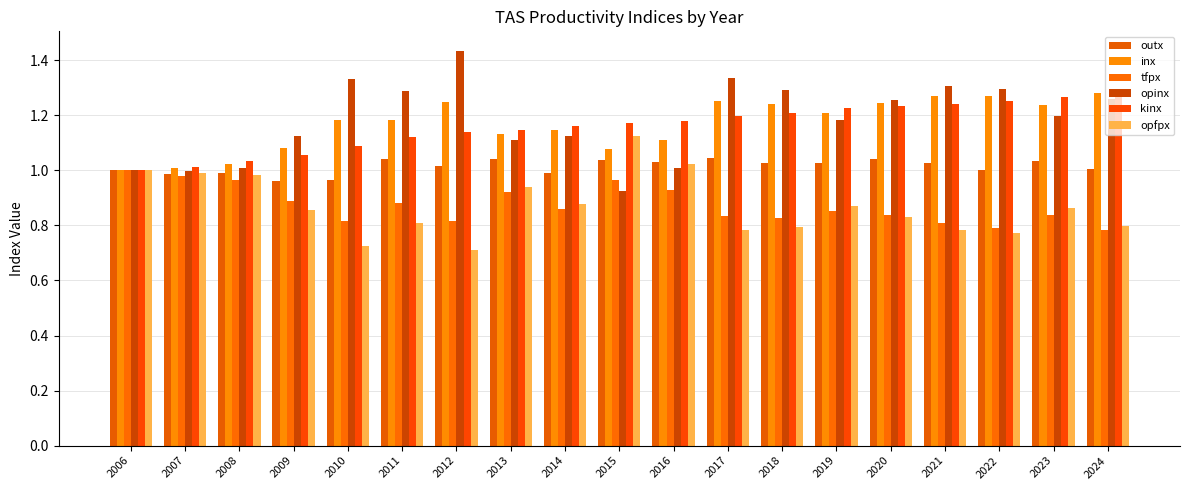

The value of tfpx at 2023 is 0.4. True or false?

False